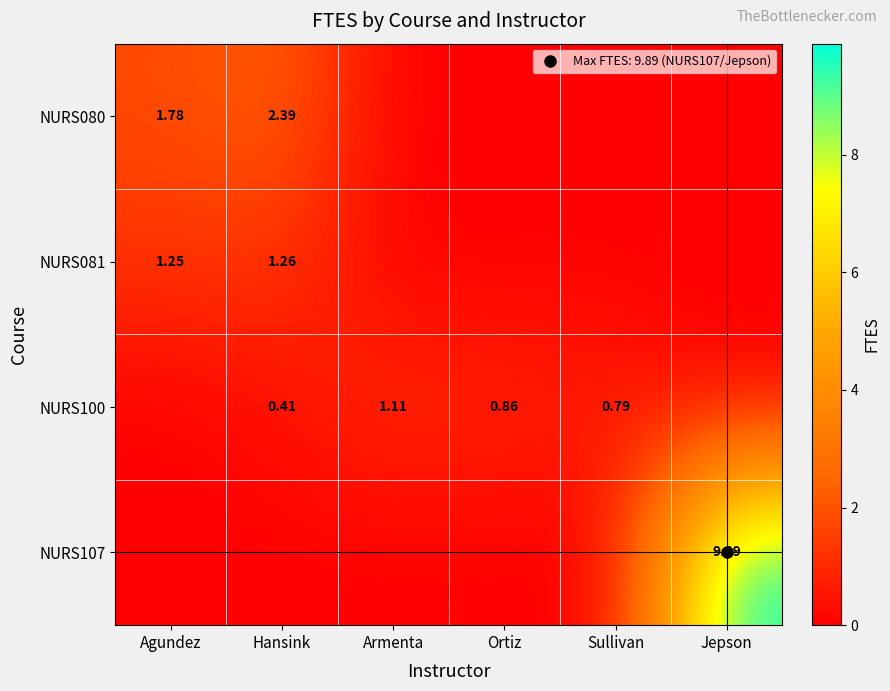

At Agundez, list the series in order from smallest to largest.

NURS100, NURS107, NURS081, NURS080